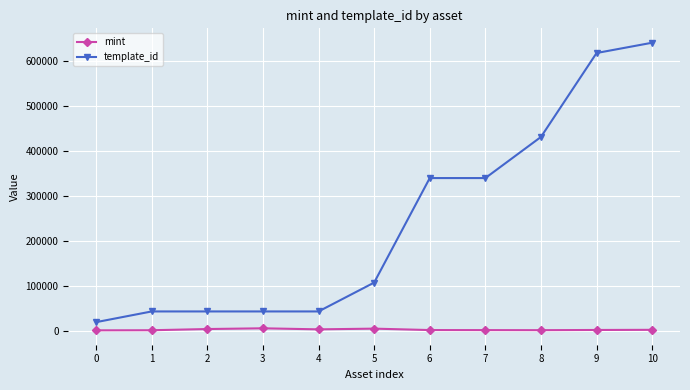

Rank the series by their average value, from highest to lowest.

template_id, mint